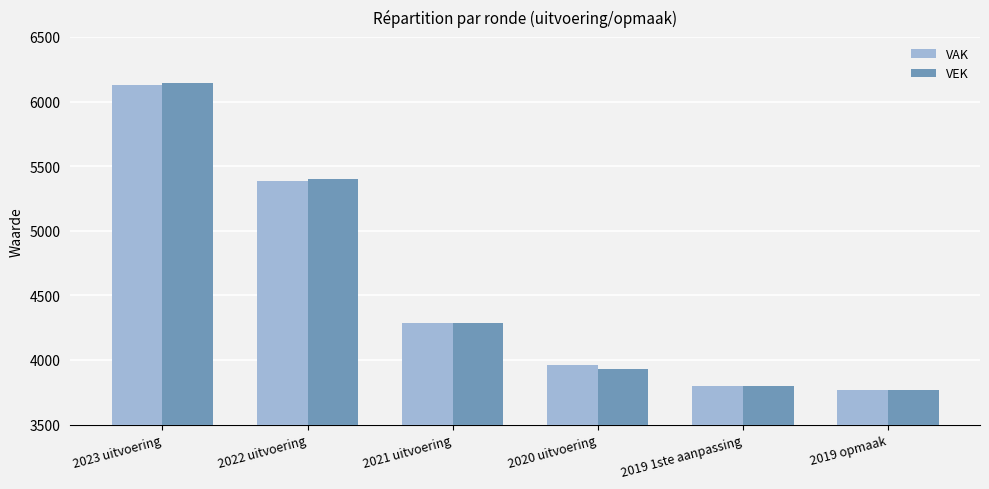

What is the difference between the second highest and second lowest values in the VEK series?

1596